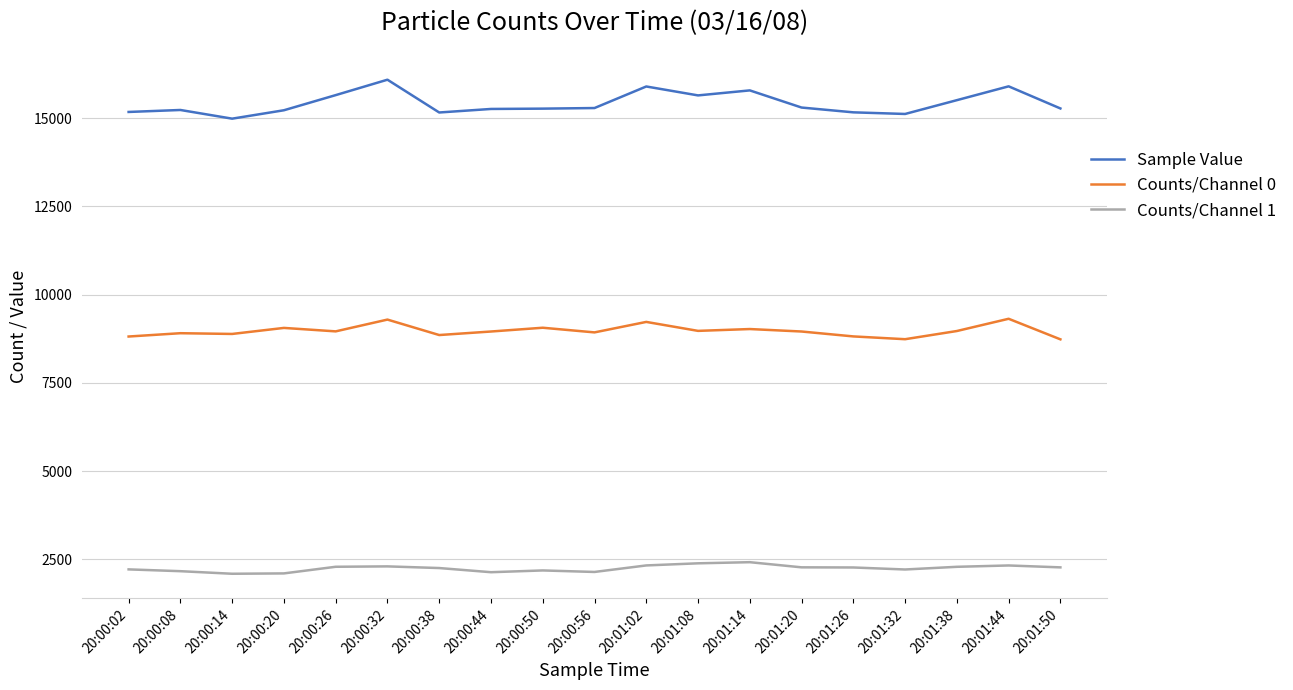

Is this an area chart (filled region under the line)?

No